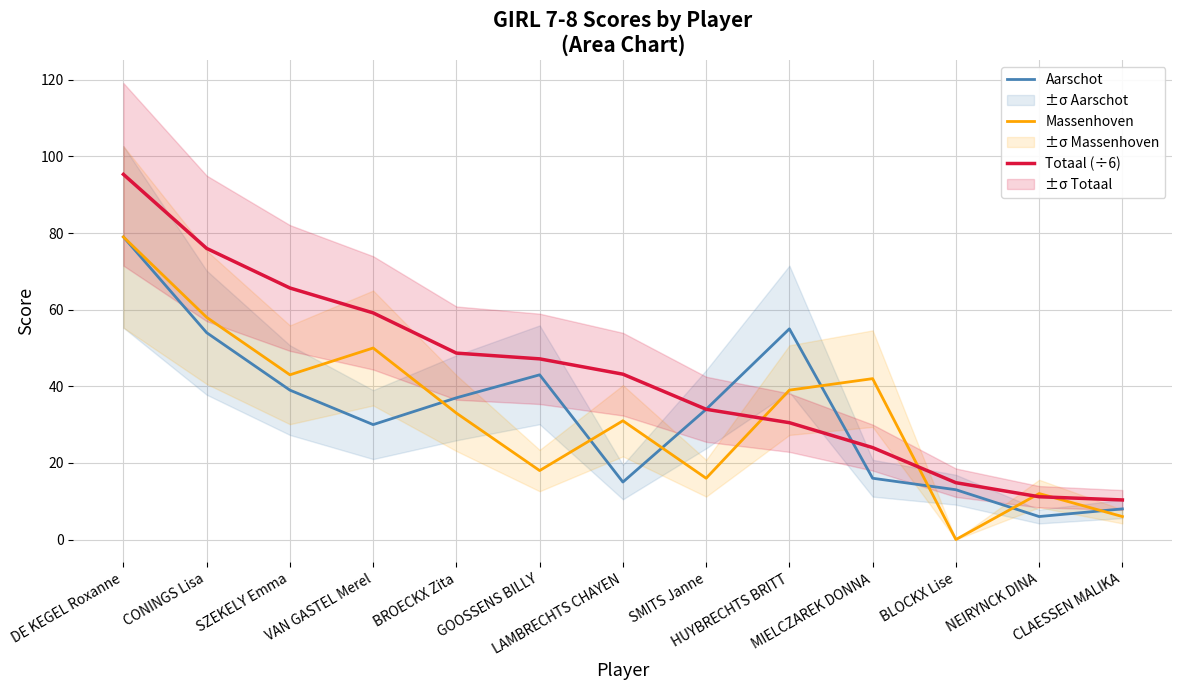

Where is Aarschot nearest to the value 42?

GOOSSENS BILLY